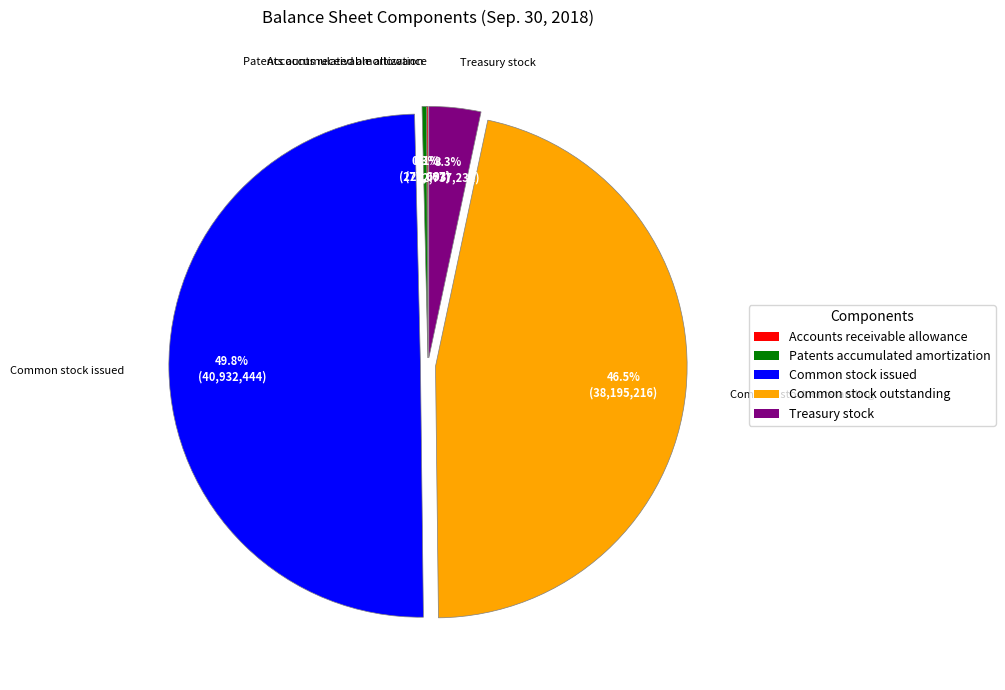

Does Treasury stock account for over 50% of the chart?

No